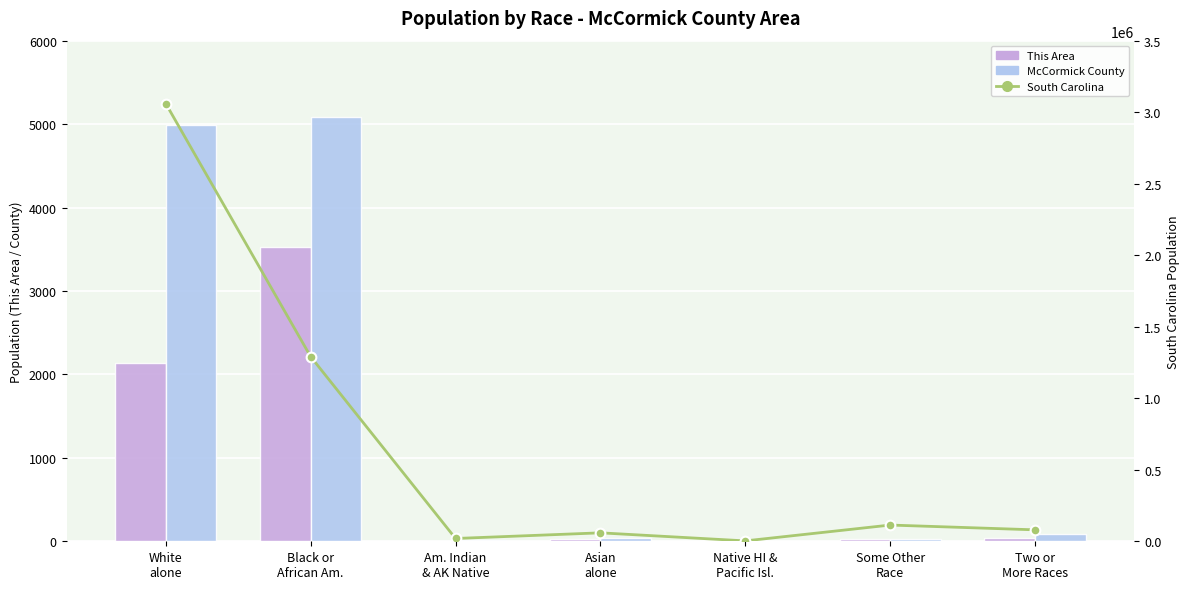

Where does the South Carolina series first go above 79935?

White
alone